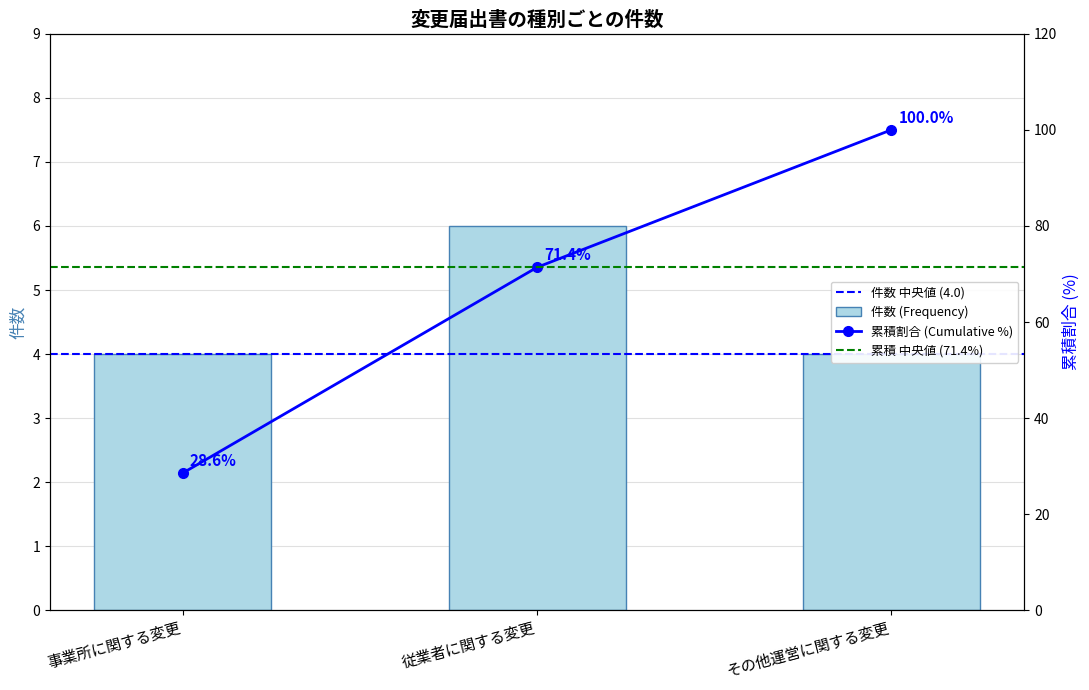

Reading left to right, extract all data points from this chart.

4	6	4